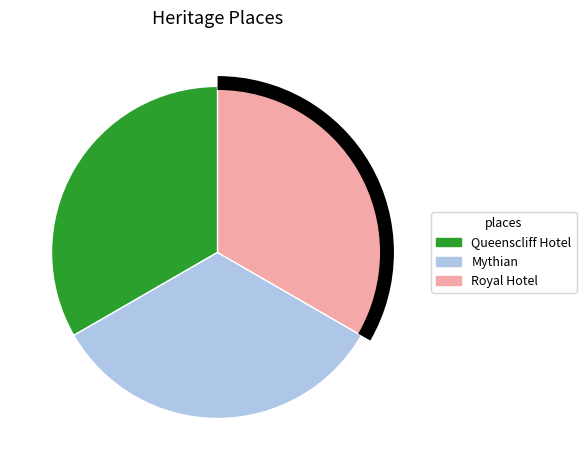

Is the sum of Queenscliff Hotel and Mythian greater than half?

Yes